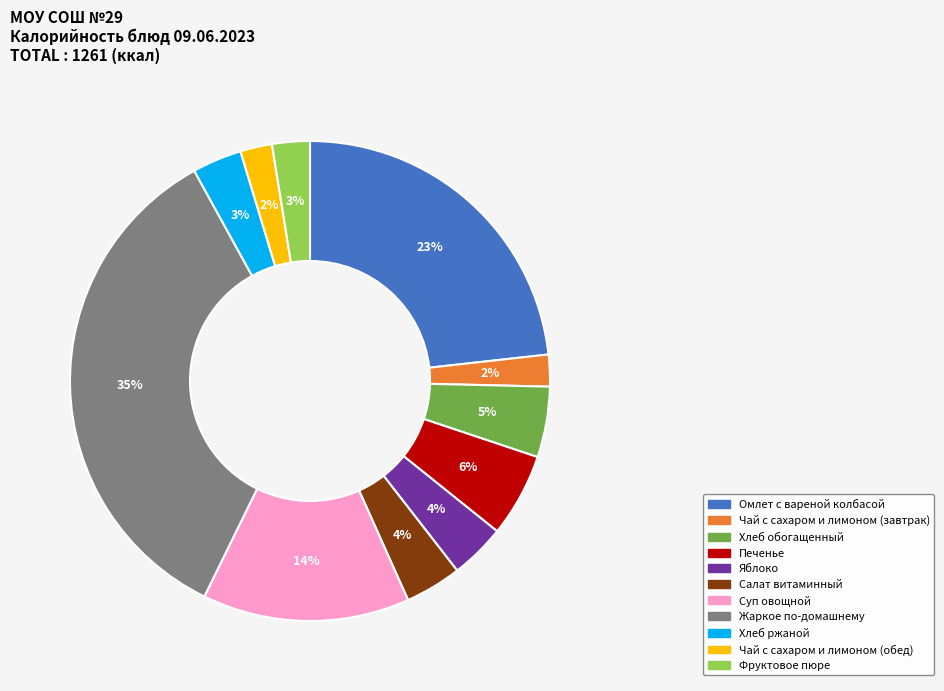

Combined, do Суп овощной and Хлеб обогащенный account for over 50%?

No